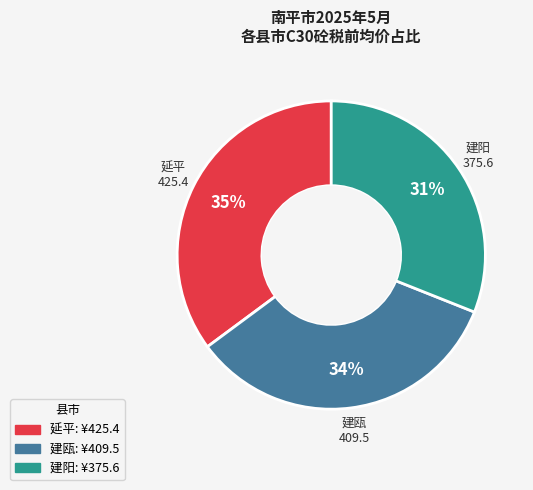

To the nearest percent, what is the difference between the largest and smallest slice percentages?

4%